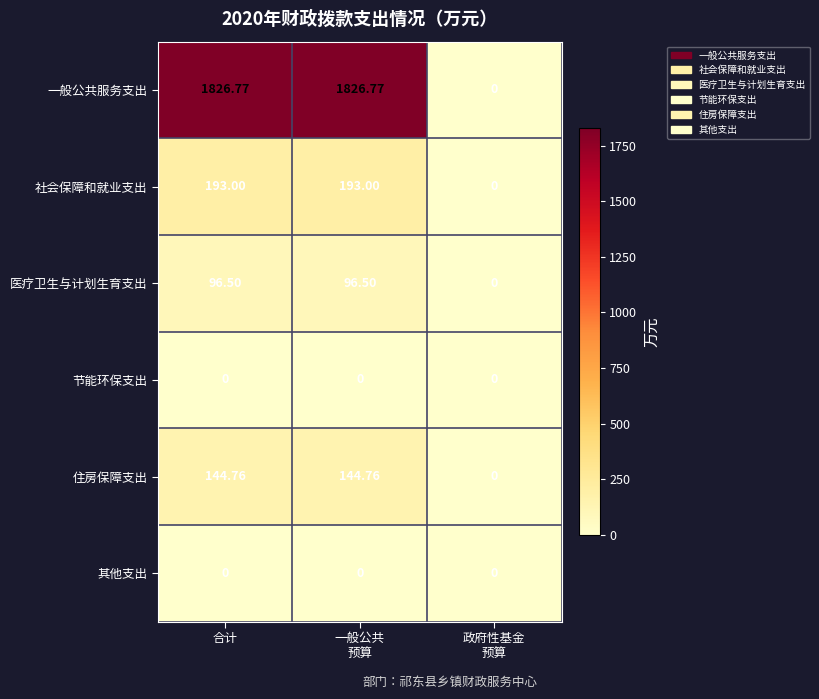

At which label does 医疗卫生与计划生育支出 first exceed 96?

合计